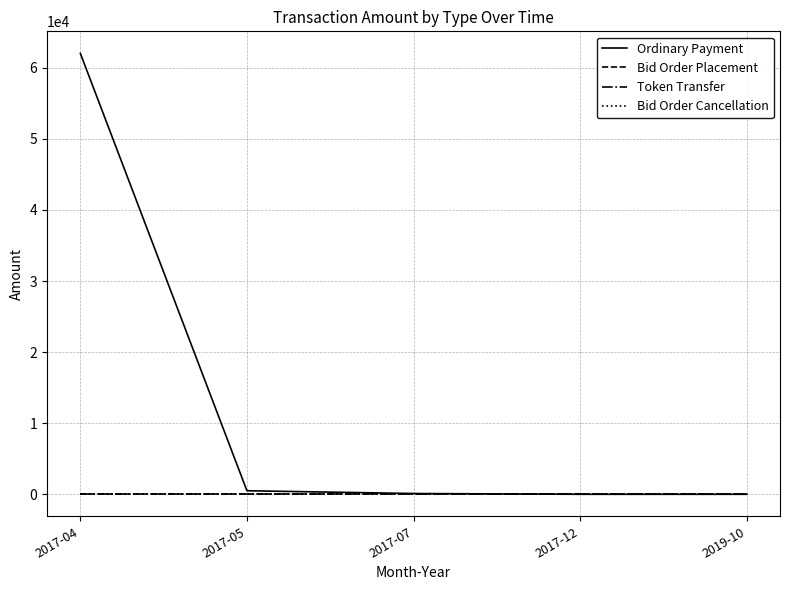

Is it true that Token Transfer equals 0.0 at 2017-05?

True